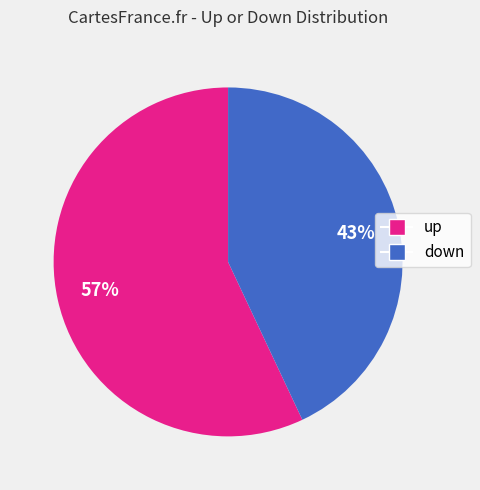

What is the largest slice in the pie chart?

up